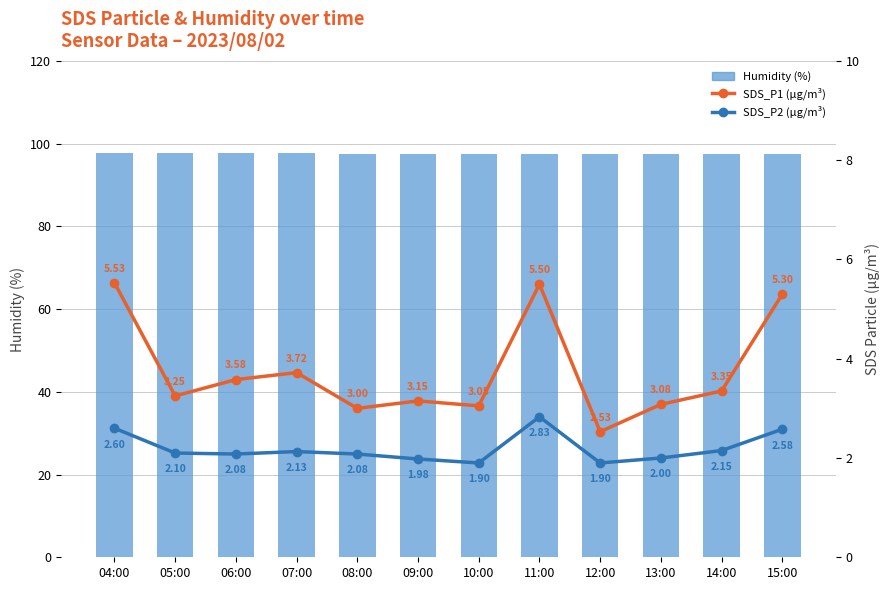

Which category has the highest value across all series?

04:00